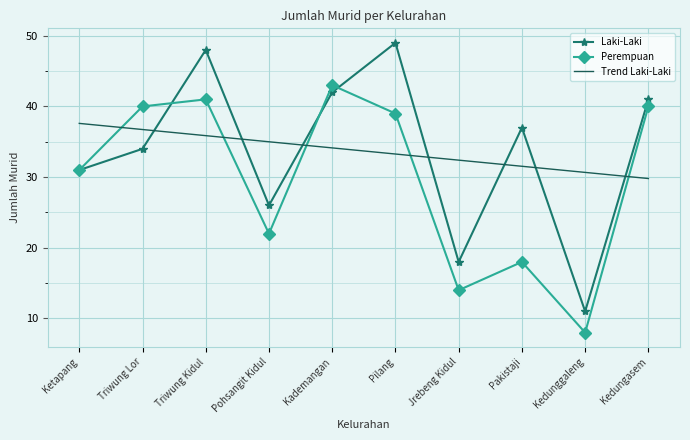

What is the minimum value shown in the chart?

8.0